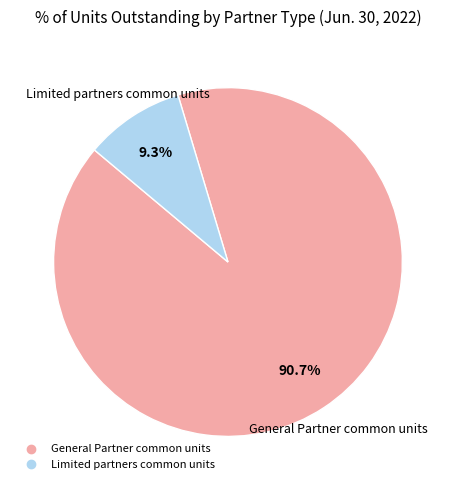

How many slices are in this pie chart?

2